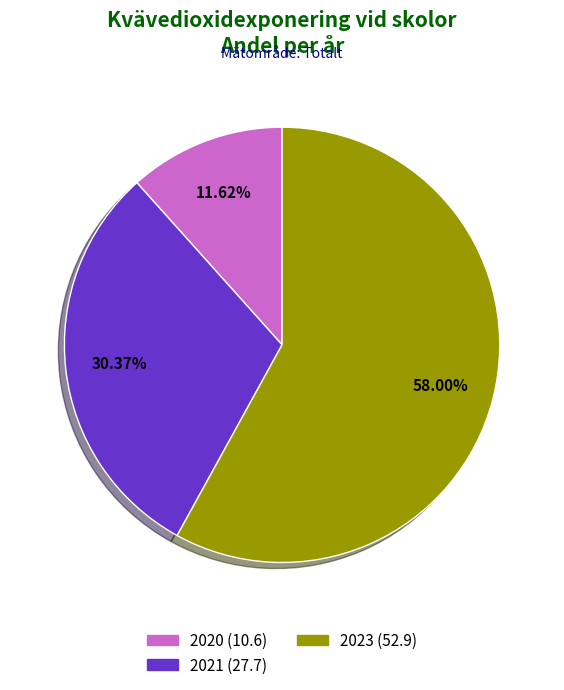

Is there any slice that represents more than half of the pie?

Yes